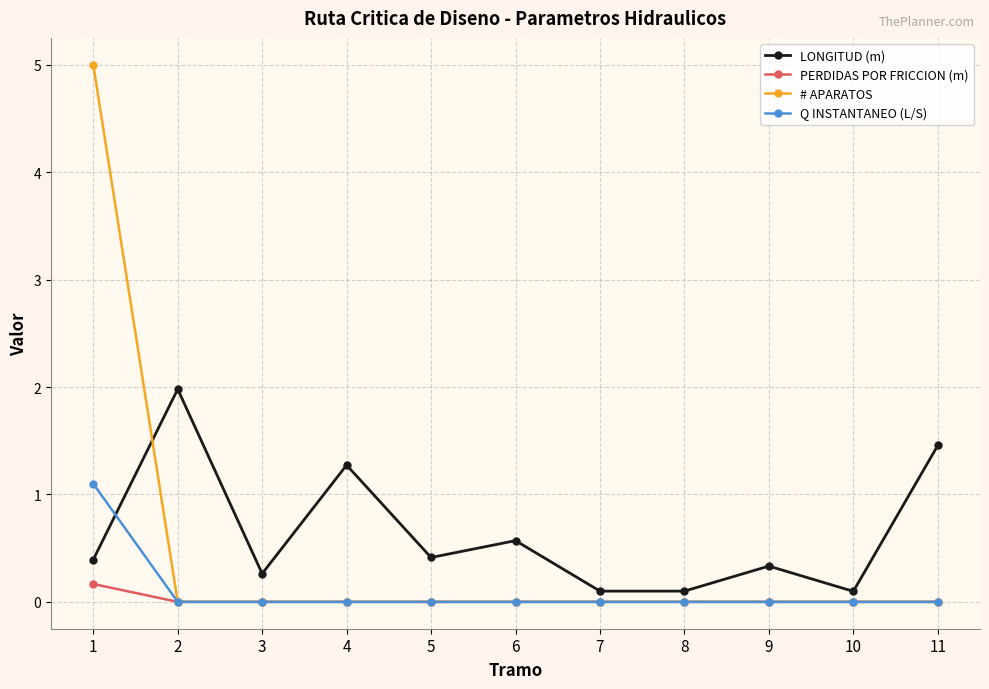

Which series changed the most between 4 and 8?

LONGITUD (m)